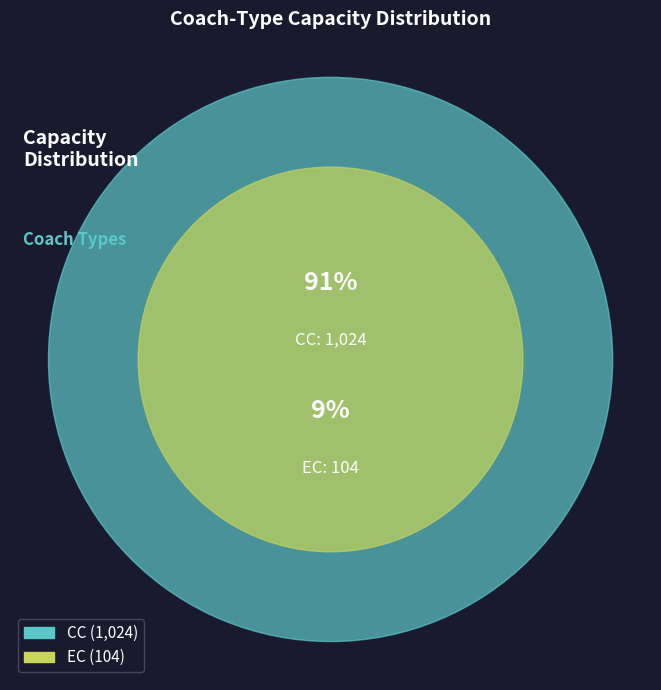

What portion of the pie excludes EC?

90.8%